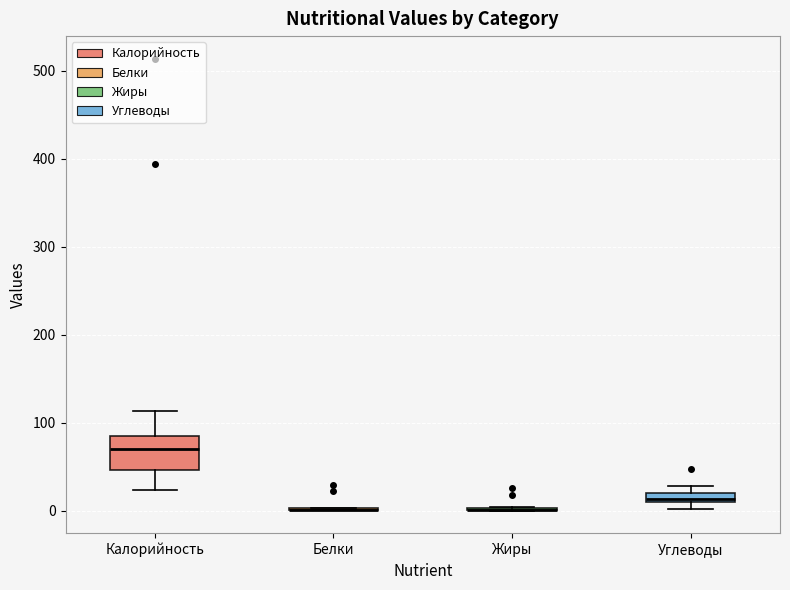

Which box is the tallest, from its lower edge to its upper edge?

Калорийность